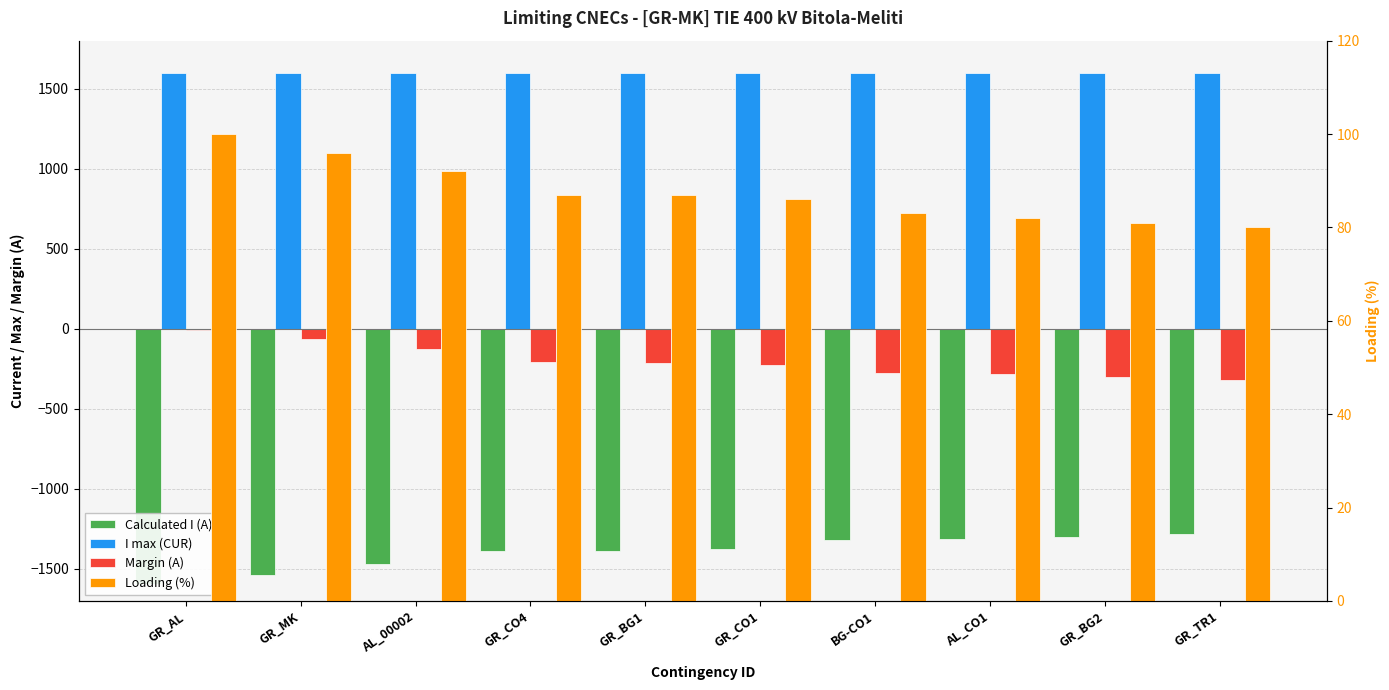

What is the label of the 9th bar from the right?

GR_MK